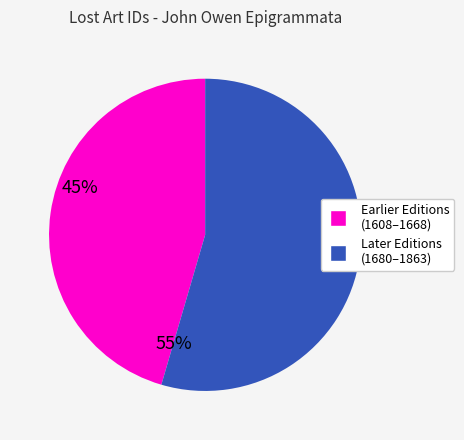

Is there a majority slice in this chart?

Yes